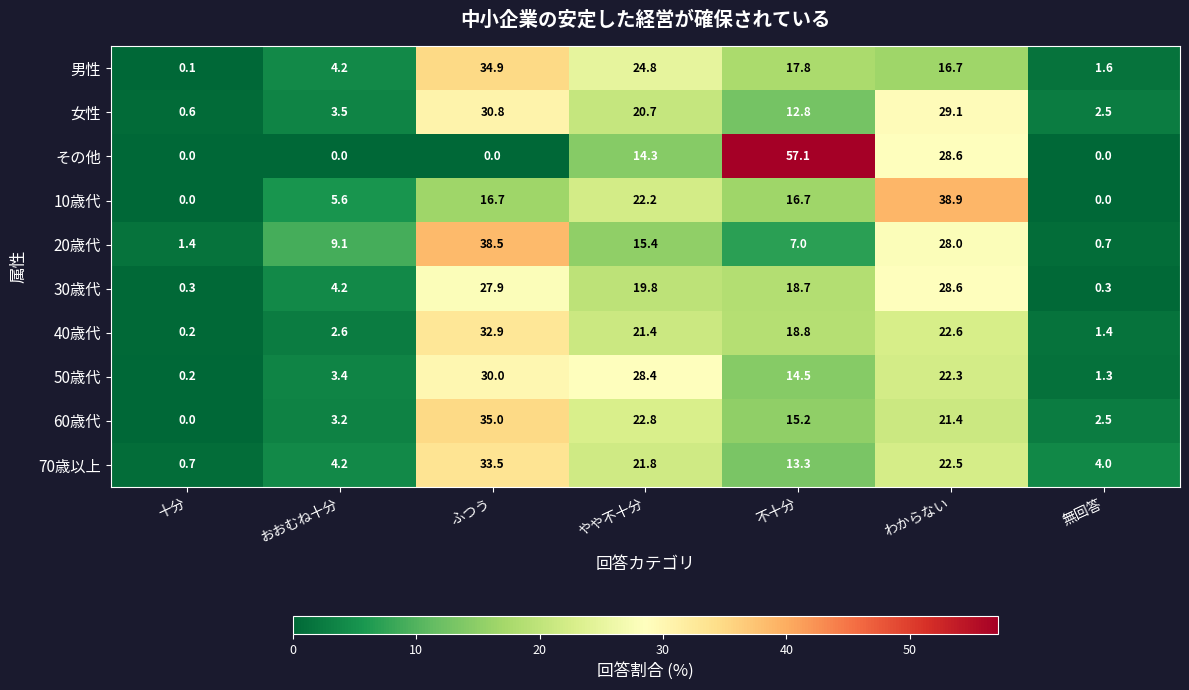

List the labels in order of 男性 value, largest first.

ふつう, やや不十分, 不十分, わからない, おおむね十分, 無回答, 十分